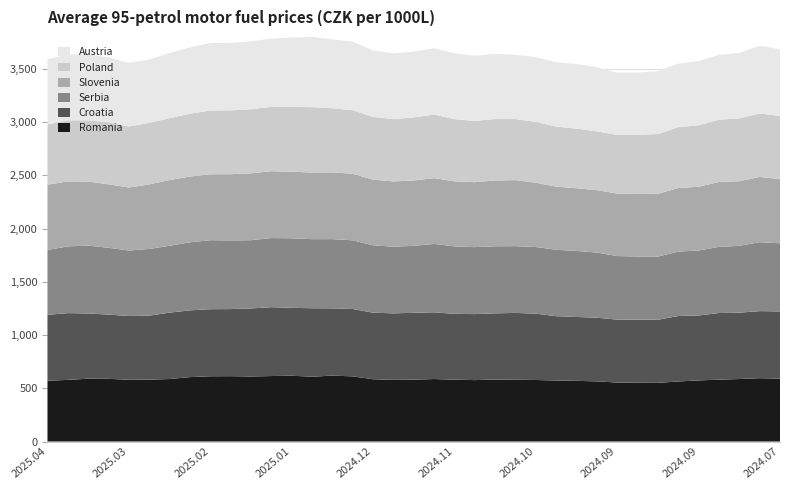

Reading left to right, what are all the values shown in this chart?

Romania: 2025.04.21=571	2025.04.14=579	2025.04.07=590	2025.03.31=589	2025.03.24=580	2025.03.17=581	2025.03.10=587	2025.03.03=605	2025.02.24=613	2025.02.17=614	2025.02.10=611	2025.02.03=615	2025.01.27=618	2025.01.20=609	2025.01.13=619	2025.01.06=612	2024.12.30=585	2024.12.16=579	2024.12.09=581	2024.12.02=587	2024.11.25=581	2024.11.18=577	2024.11.11=582	2024.11.04=580	2024.10.28=578	2024.10.21=573	2024.10.14=570	2024.10.07=565	2024.09.30=554	2024.09.23=552	2024.09.16=551	2024.09.09=564	2024.09.02=574	2024.08.26=581	2024.08.19=587	2024.08.05=595	2024.07.29=591
Croatia: 2025.04.21=619	2025.04.14=627	2025.04.07=613	2025.03.31=603	2025.03.24=599	2025.03.17=601	2025.03.10=624	2025.03.03=627	2025.02.24=630	2025.02.17=630	2025.02.10=639	2025.02.03=647	2025.01.27=638	2025.01.20=643	2025.01.13=632	2025.01.06=633	2024.12.30=625	2024.12.16=625	2024.12.09=628	2024.12.02=627	2024.11.25=618	2024.11.18=620	2024.11.11=622	2024.11.04=628	2024.10.28=623	2024.10.21=604	2024.10.14=600	2024.10.07=598	2024.09.30=591	2024.09.23=593	2024.09.16=593	2024.09.09=615	2024.09.02=610	2024.08.26=626	2024.08.19=623	2024.08.05=630	2024.07.29=631
Serbia: 2025.04.21=609	2025.04.14=627	2025.04.07=637	2025.03.31=628	2025.03.24=615	2025.03.17=627	2025.03.10=628	2025.03.03=639	2025.02.24=648	2025.02.17=645	2025.02.10=641	2025.02.03=649	2025.01.27=653	2025.01.20=649	2025.01.13=650	2025.01.06=645	2024.12.30=633	2024.12.16=626	2024.12.09=629	2024.12.02=642	2024.11.25=634	2024.11.18=629	2024.11.11=630	2024.11.04=627	2024.10.28=626	2024.10.21=624	2024.10.14=620	2024.10.07=612	2024.09.30=597	2024.09.23=593	2024.09.16=593	2024.09.09=605	2024.09.02=610	2024.08.26=621	2024.08.19=628	2024.08.05=647	2024.07.29=640
Slovenia: 2025.04.21=614	2025.04.14=610	2025.04.07=602	2025.03.31=596	2025.03.24=592	2025.03.17=606	2025.03.10=617	2025.03.03=618	2025.02.24=619	2025.02.17=622	2025.02.10=628	2025.02.03=628	2025.01.27=625	2025.01.20=626	2025.01.13=627	2025.01.06=625	2024.12.30=617	2024.12.16=613	2024.12.09=614	2024.12.02=618	2024.11.25=611	2024.11.18=610	2024.11.11=618	2024.11.04=620	2024.10.28=604	2024.10.21=593	2024.10.14=589	2024.10.07=586	2024.09.30=587	2024.09.23=587	2024.09.16=590	2024.09.09=597	2024.09.02=599	2024.08.26=610	2024.08.19=607	2024.08.05=613	2024.07.29=603
Poland: 2025.04.21=565	2025.04.14=574	2025.04.07=575	2025.03.31=582	2025.03.24=573	2025.03.17=578	2025.03.10=581	2025.03.03=590	2025.02.24=599	2025.02.17=599	2025.02.10=602	2025.02.03=605	2025.01.27=610	2025.01.20=613	2025.01.13=602	2025.01.06=597	2024.12.30=589	2024.12.16=585	2024.12.09=592	2024.12.02=597	2024.11.25=584	2024.11.18=575	2024.11.11=577	2024.11.04=574	2024.10.28=571	2024.10.21=564	2024.10.14=560	2024.10.07=552	2024.09.30=551	2024.09.23=556	2024.09.16=561	2024.09.09=572	2024.09.02=577	2024.08.26=585	2024.08.19=590	2024.08.05=596	2024.07.29=592
Austria: 2025.04.21=612	2025.04.14=619	2025.04.07=620	2025.03.31=611	2025.03.24=598	2025.03.17=594	2025.03.10=612	2025.03.03=623	2025.02.24=634	2025.02.17=634	2025.02.10=637	2025.02.03=641	2025.01.27=650	2025.01.20=660	2025.01.13=647	2025.01.06=644	2024.12.30=624	2024.12.16=619	2024.12.09=618	2024.12.02=623	2024.11.25=618	2024.11.18=613	2024.11.11=611	2024.11.04=604	2024.10.28=608	2024.10.21=604	2024.10.14=607	2024.10.07=603	2024.09.30=584	2024.09.23=585	2024.09.16=591	2024.09.09=596	2024.09.02=603	2024.08.26=609	2024.08.19=615	2024.08.05=636	2024.07.29=628